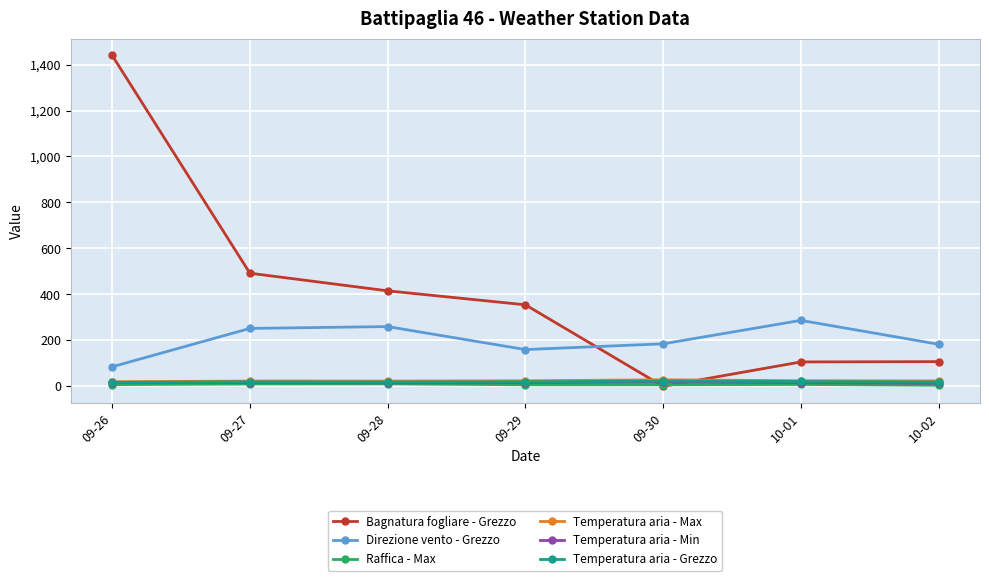

Is the value of Temperatura aria - Grezzo at 09-26 greater than the value of Bagnatura fogliare - Grezzo at 09-26?

No